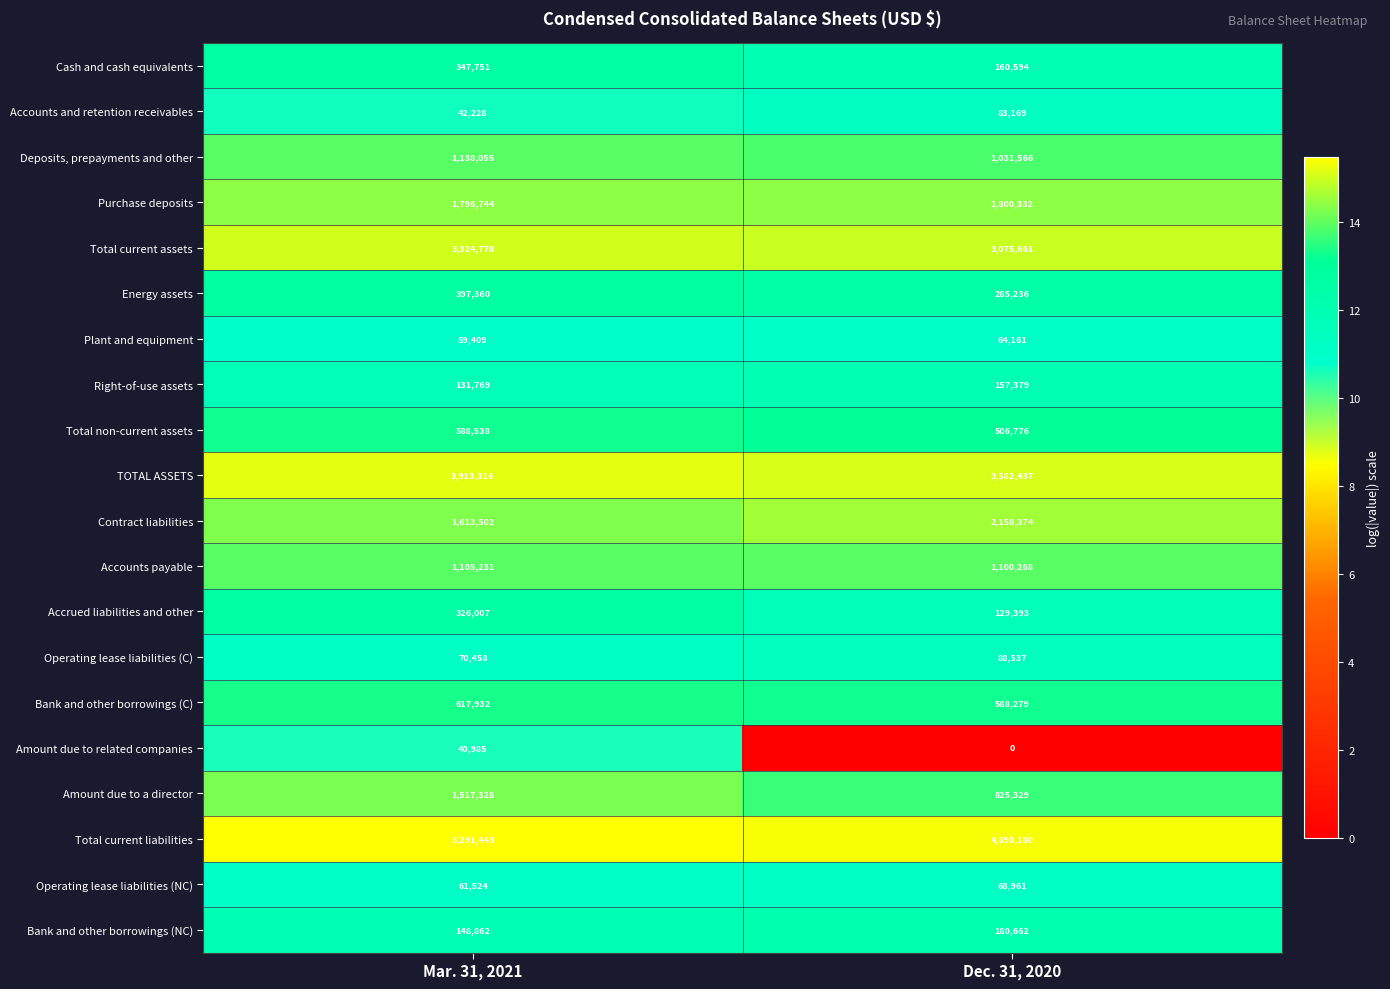

List the series in order of their peak value, highest first.

Total current liabilities, TOTAL ASSETS, Total current assets, Contract liabilities, Purchase deposits, Amount due to a director, Deposits, prepayments and other, Accounts payable, Bank and other borrowings (C), Total non-current assets, Energy assets, Cash and cash equivalents, Accrued liabilities and other, Bank and other borrowings (NC), Right-of-use assets, Operating lease liabilities (C), Accounts and retention receivables, Operating lease liabilities (NC), Plant and equipment, Amount due to related companies